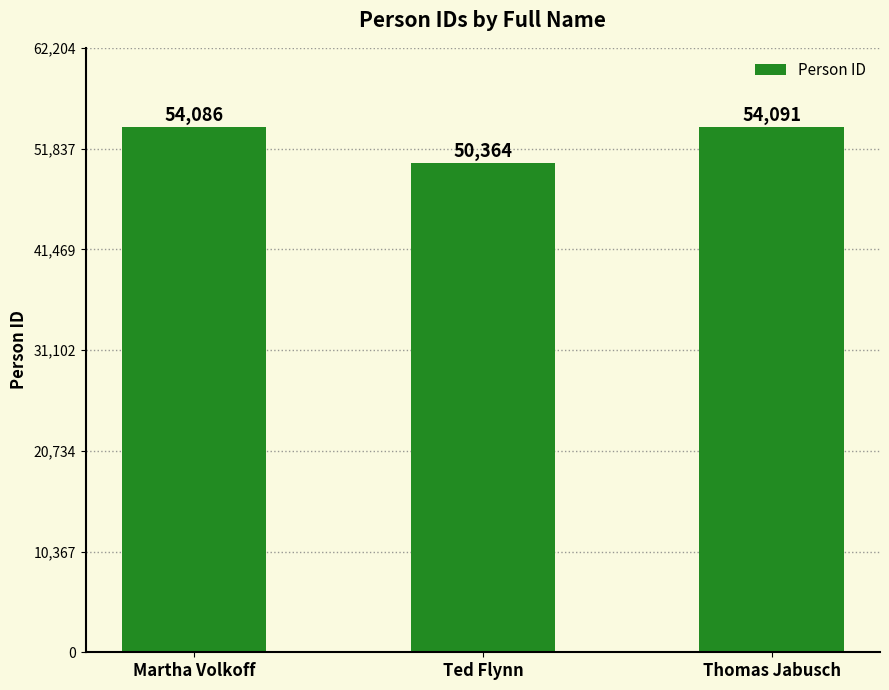

What is the label of the 2nd bar from the right?

Ted Flynn